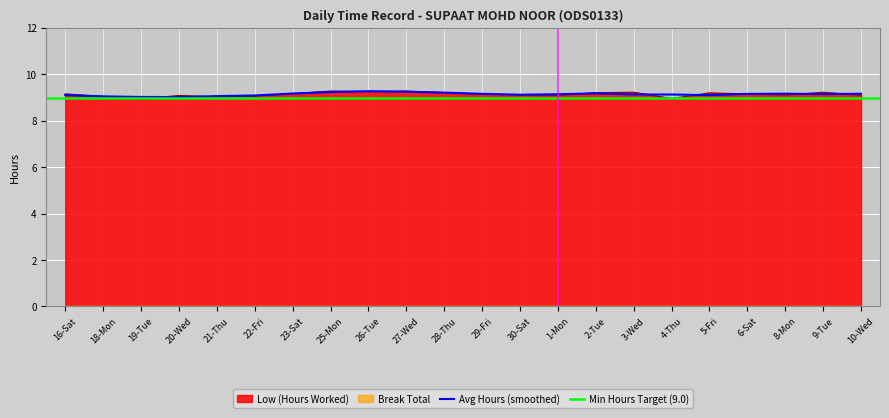

Rank the categories by value from lowest to highest.

19-Tue, 4-Thu, 21-Thu, 18-Mon, 22-Fri, 20-Wed, 1-Mon, 10-Wed, 8-Mon, 30-Sat, 29-Fri, 16-Sat, 6-Sat, 23-Sat, 5-Fri, 28-Thu, 2-Tue, 3-Wed, 9-Tue, 26-Tue, 25-Mon, 27-Wed